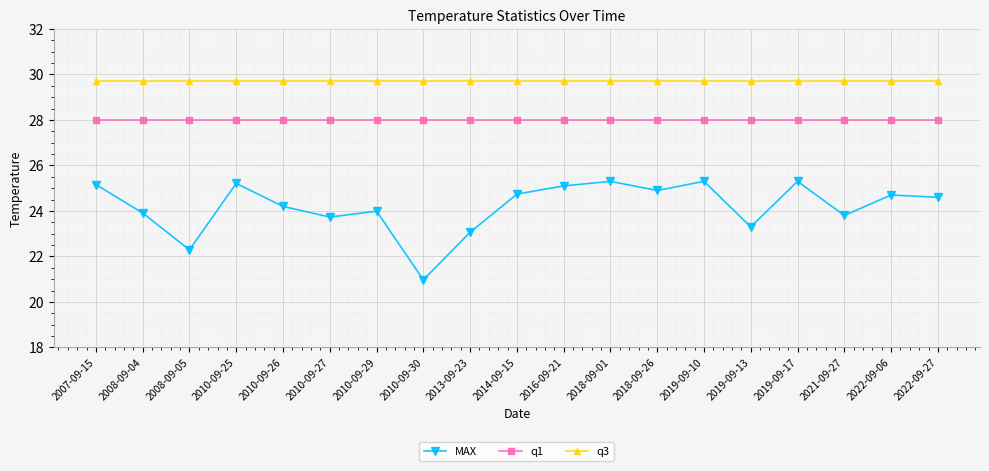

Reading left to right, extract all data points from this chart.

MAX: 2007-09-15=25.2	2008-09-04=23.9	2008-09-05=22.3	2010-09-25=25.2	2010-09-26=24.2	2010-09-27=23.7	2010-09-29=24.0	2010-09-30=21.0	2013-09-23=23.1	2014-09-15=24.7	2016-09-21=25.1	2018-09-01=25.3	2018-09-26=24.9	2019-09-10=25.3	2019-09-13=23.3	2019-09-17=25.3	2021-09-27=23.8	2022-09-06=24.7	2022-09-27=24.6
q1: 2007-09-15=28.0	2008-09-04=28.0	2008-09-05=28.0	2010-09-25=28.0	2010-09-26=28.0	2010-09-27=28.0	2010-09-29=28.0	2010-09-30=28.0	2013-09-23=28.0	2014-09-15=28.0	2016-09-21=28.0	2018-09-01=28.0	2018-09-26=28.0	2019-09-10=28.0	2019-09-13=28.0	2019-09-17=28.0	2021-09-27=28.0	2022-09-06=28.0	2022-09-27=28.0
q3: 2007-09-15=29.7	2008-09-04=29.7	2008-09-05=29.7	2010-09-25=29.7	2010-09-26=29.7	2010-09-27=29.7	2010-09-29=29.7	2010-09-30=29.7	2013-09-23=29.7	2014-09-15=29.7	2016-09-21=29.7	2018-09-01=29.7	2018-09-26=29.7	2019-09-10=29.7	2019-09-13=29.7	2019-09-17=29.7	2021-09-27=29.7	2022-09-06=29.7	2022-09-27=29.7